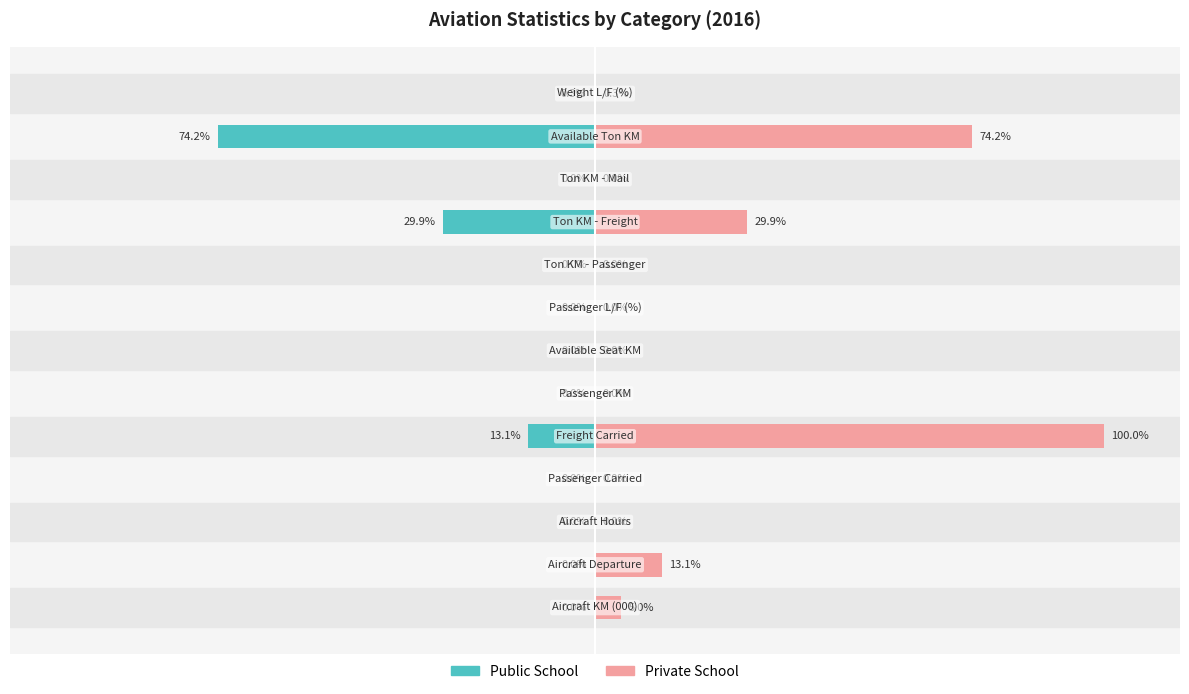

Which series has the largest range (max minus min)?

Private School